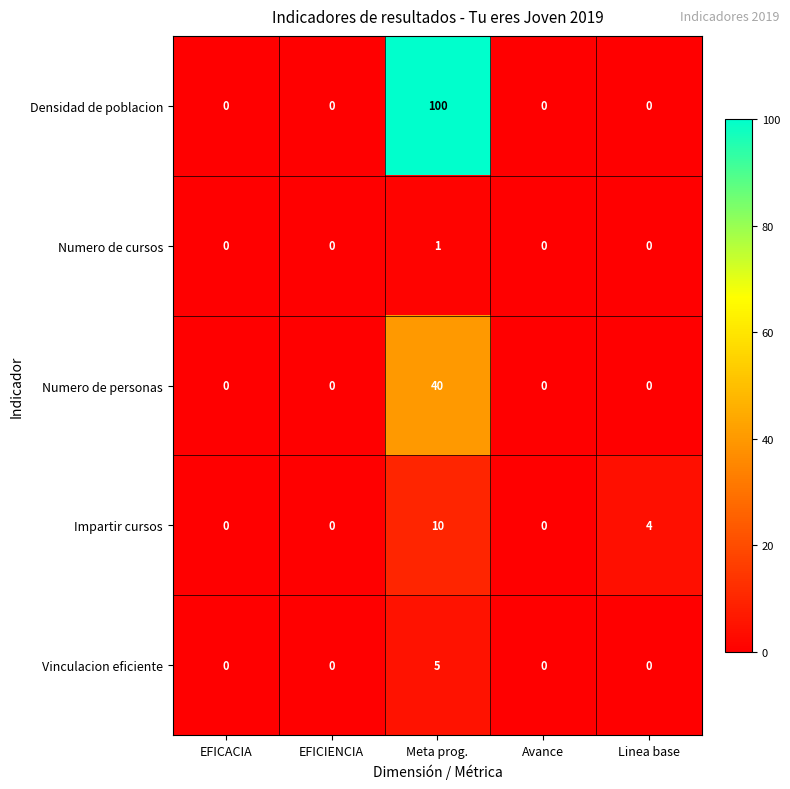

Reading left to right, what are all the values shown in this chart?

Densidad de poblacion: 0	0	100	0	0
Numero de cursos: 0	0	1	0	0
Numero de personas: 0	0	40	0	0
Impartir cursos: 0	0	10	0	4
Vinculacion eficiente: 0	0	5	0	0